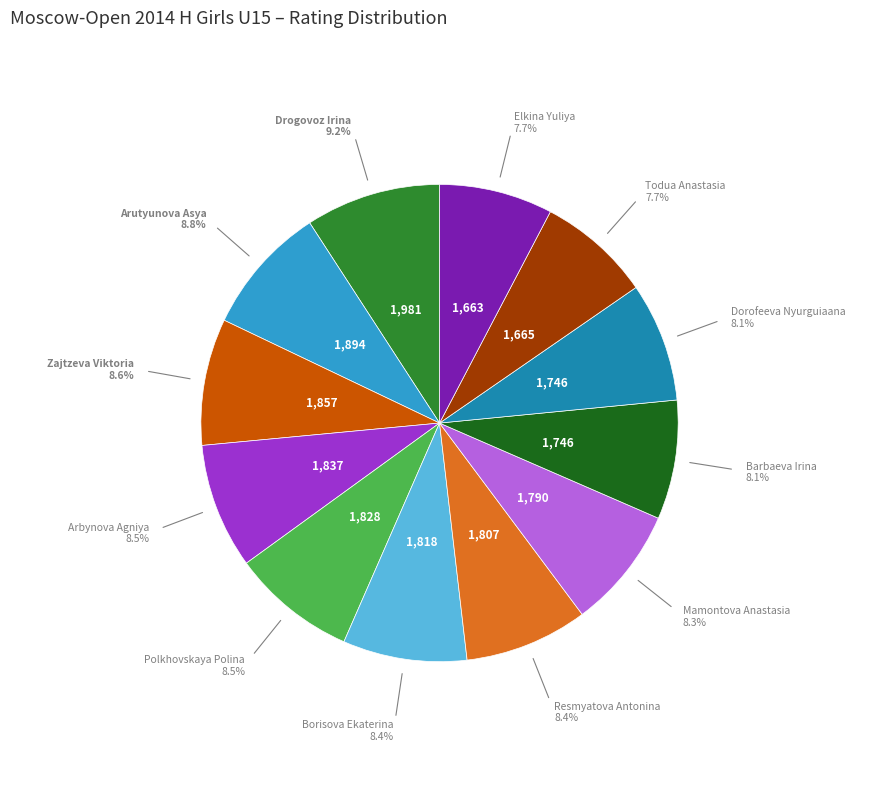

To the nearest percent, what percentage of the pie is Dorofeeva Nyurguiaana?

8%